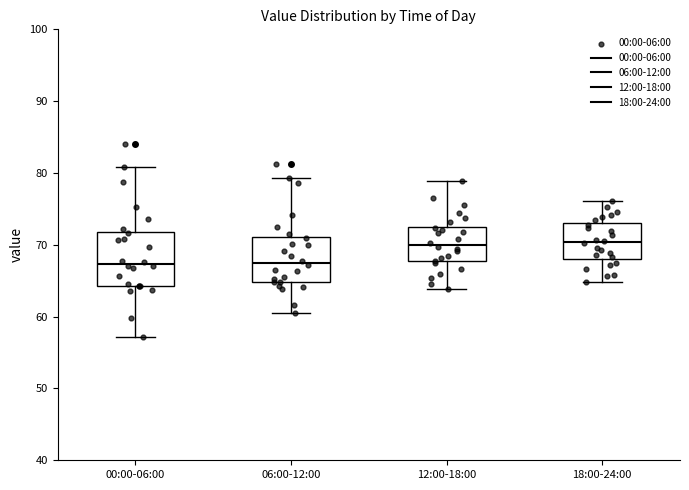

Where is the upper edge of the box for 18:00-24:00 on the y-axis? The values are not printed on the chart, so give them approximately, as read against the axis.

73